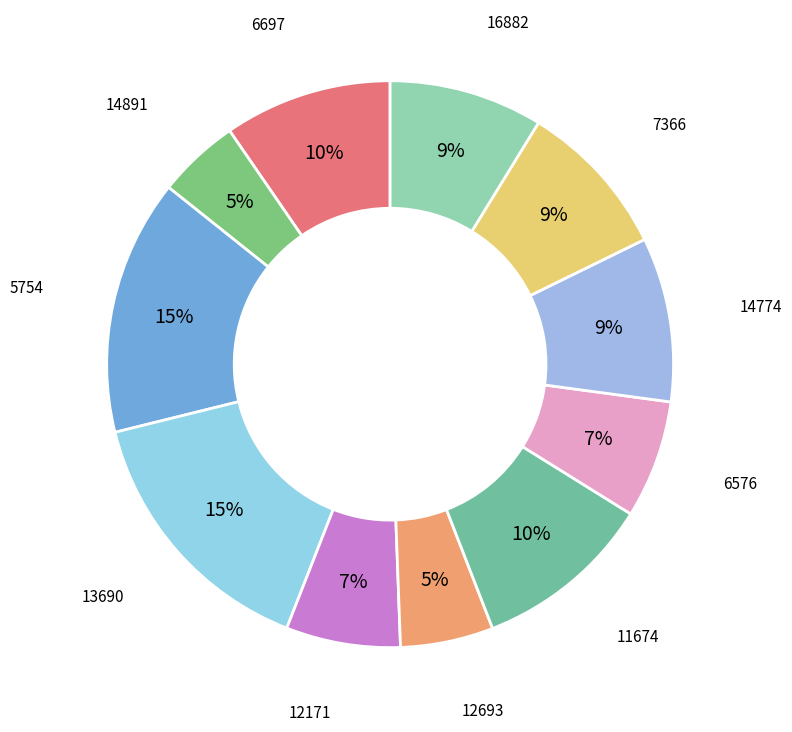

Count the number of slices in the pie.

11